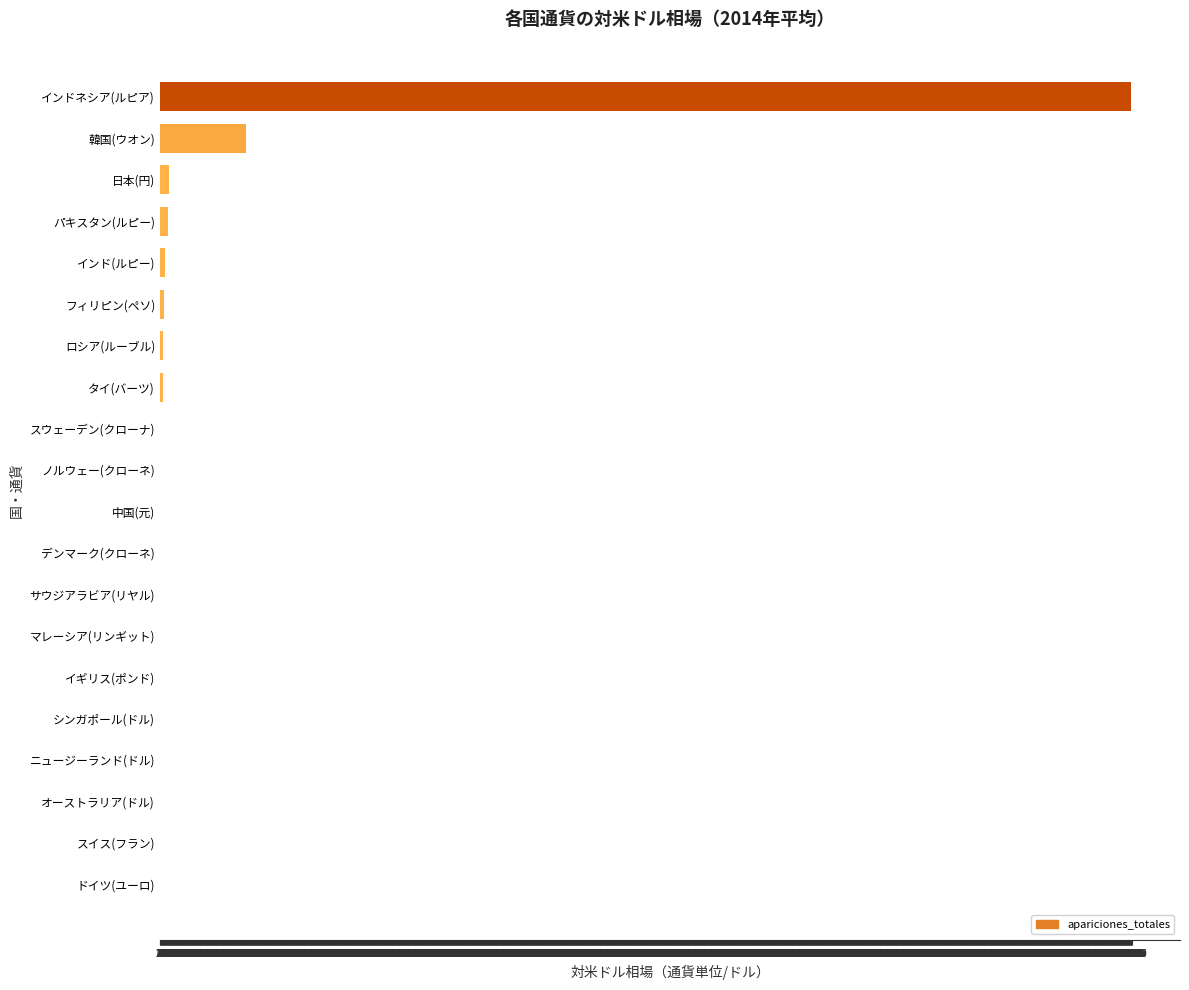

What is the maximum value shown in the chart?

11865.2